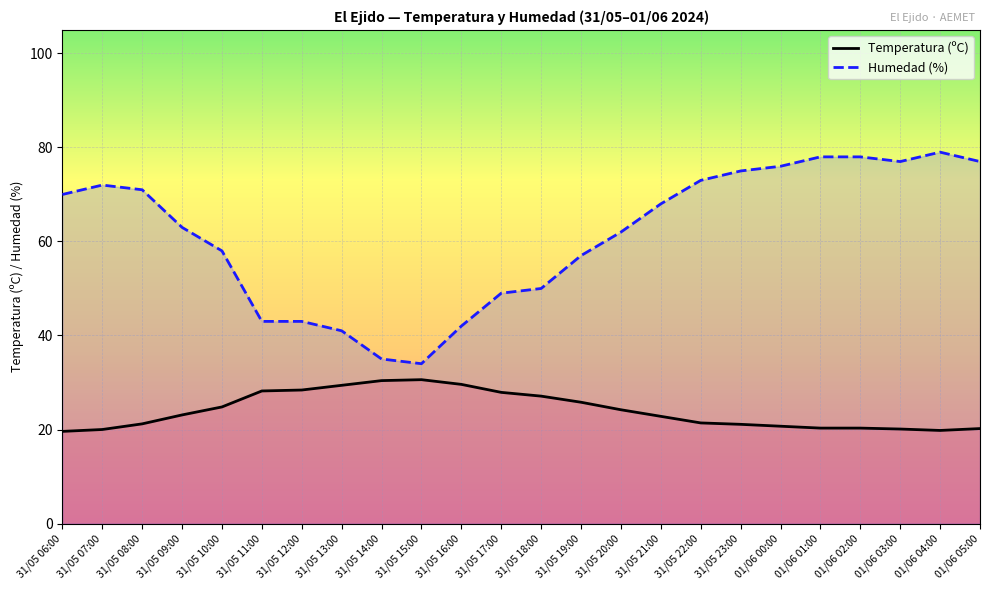

Rank the series by their average value, from lowest to highest.

Temperatura (ºC), Humedad (%)